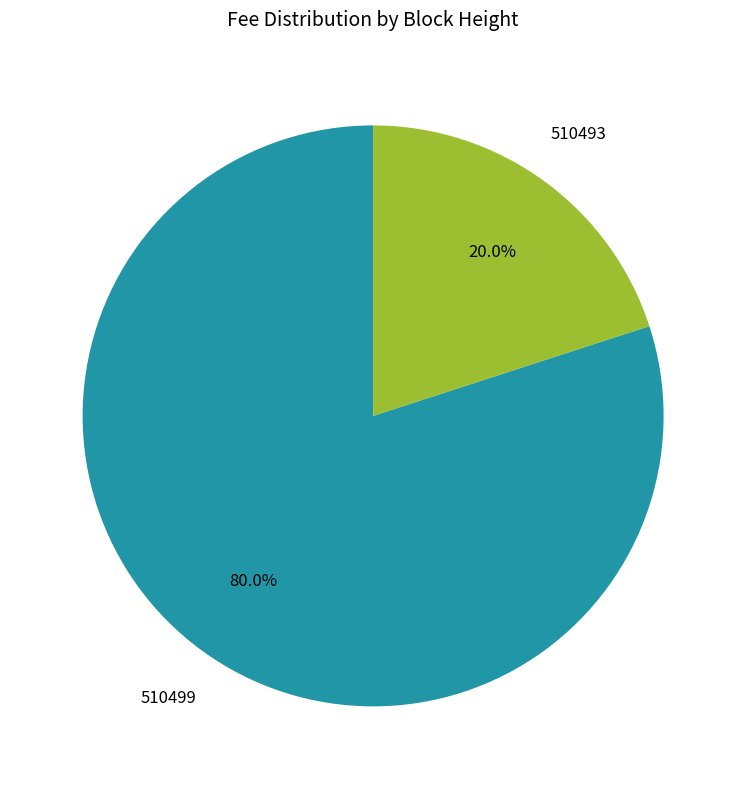

Is there a majority slice in this chart?

Yes